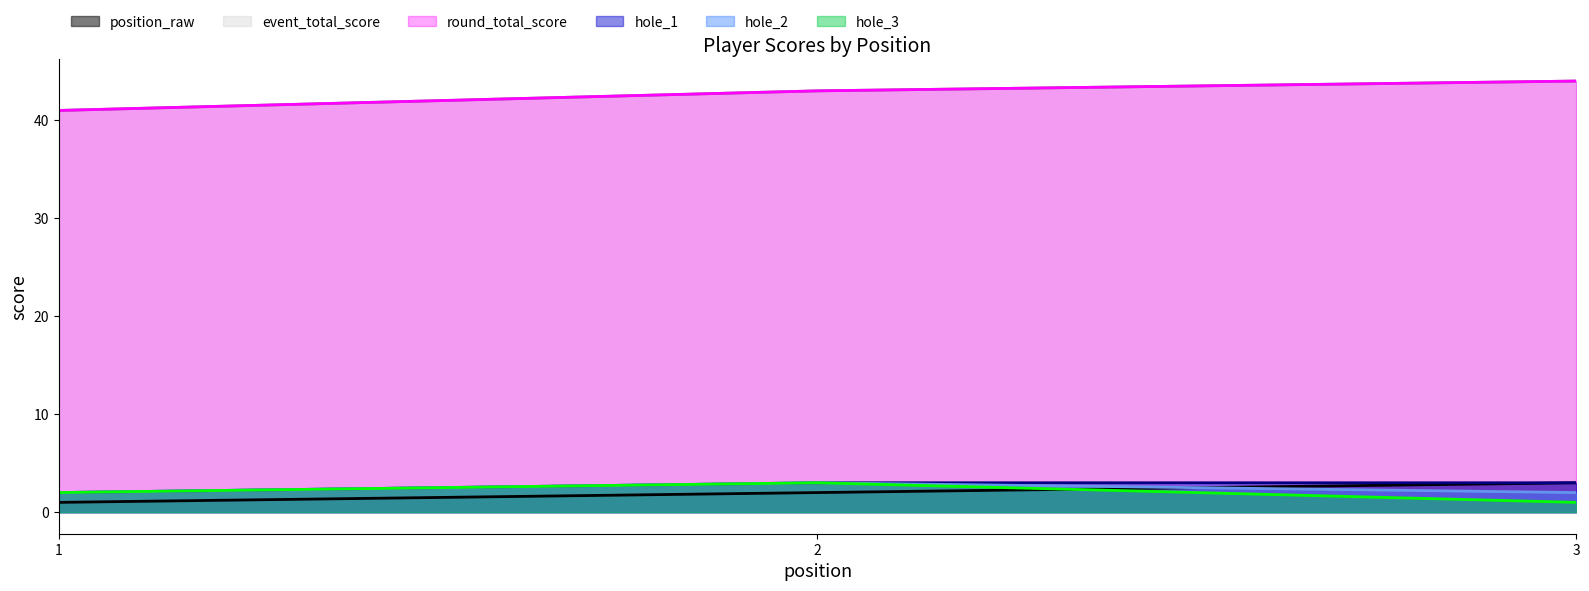

At which label is round_total_score closest to 42?

1